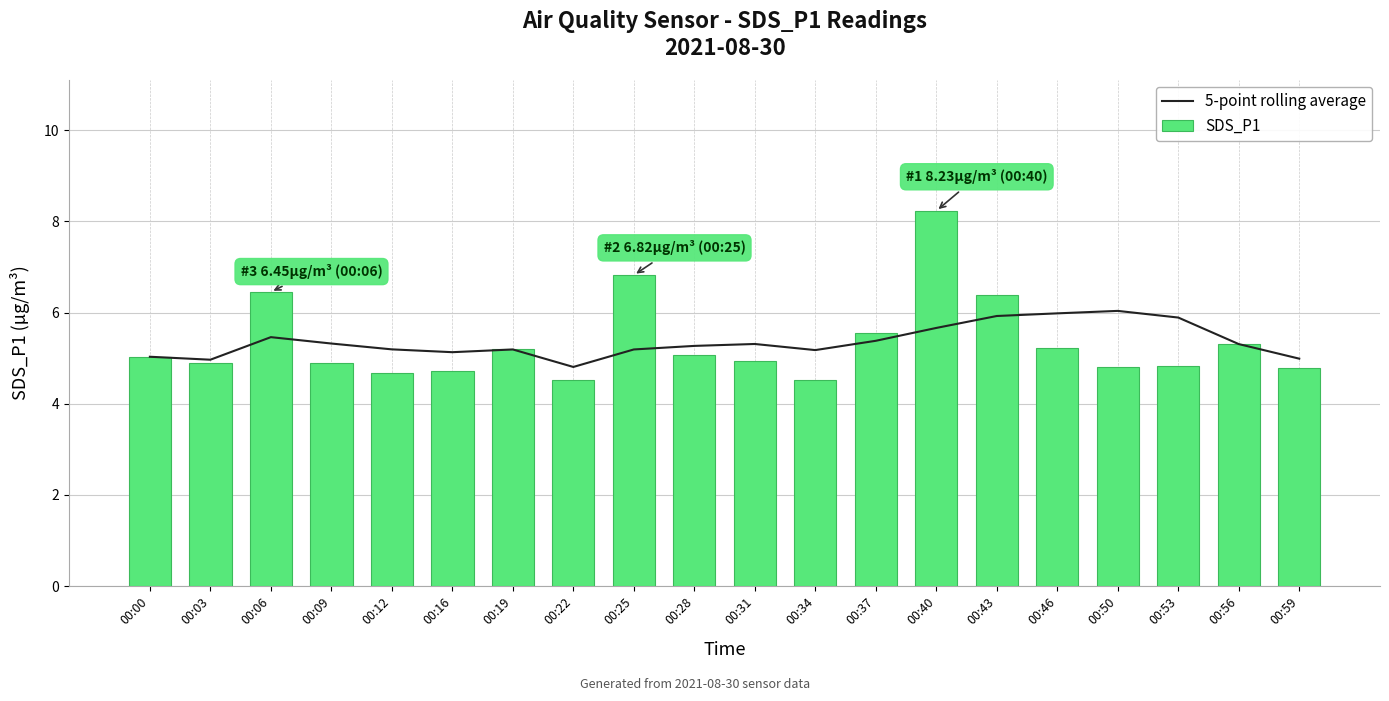

Rank the series at 00:59 from lowest to highest value.

SDS_P1, 5-point rolling average